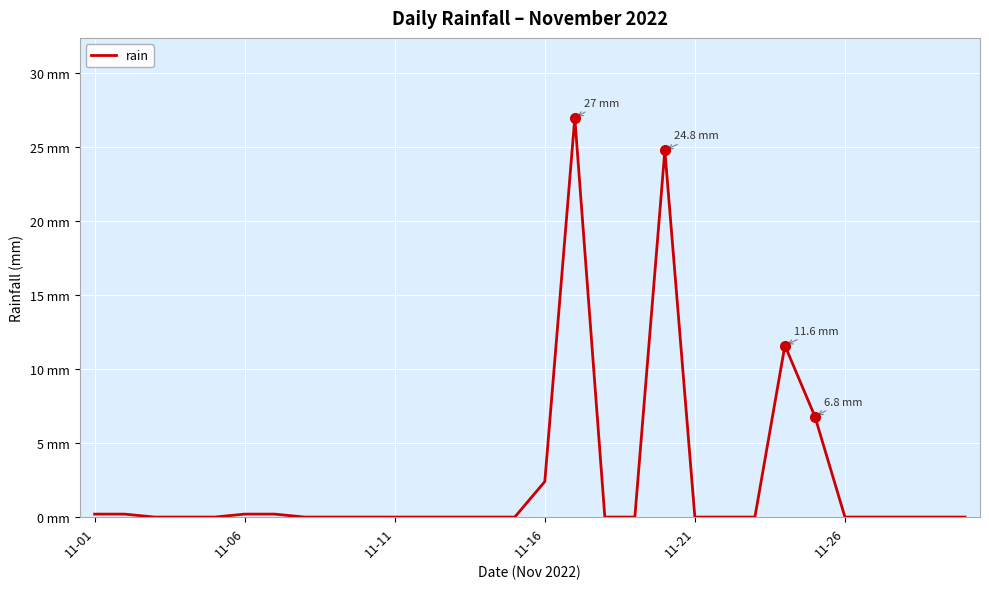

Reading left to right, extract all data points from this chart.

0.2	0.2	0.0	0.0	0.0	0.2	0.2	0.0	0.0	0.0	0.0	0.0	0.0	0.0	0.0	2.4	27.0	0.0	0.0	24.8	0.0	0.0	0.0	11.6	6.8	0.0	0.0	0.0	0.0	0.0